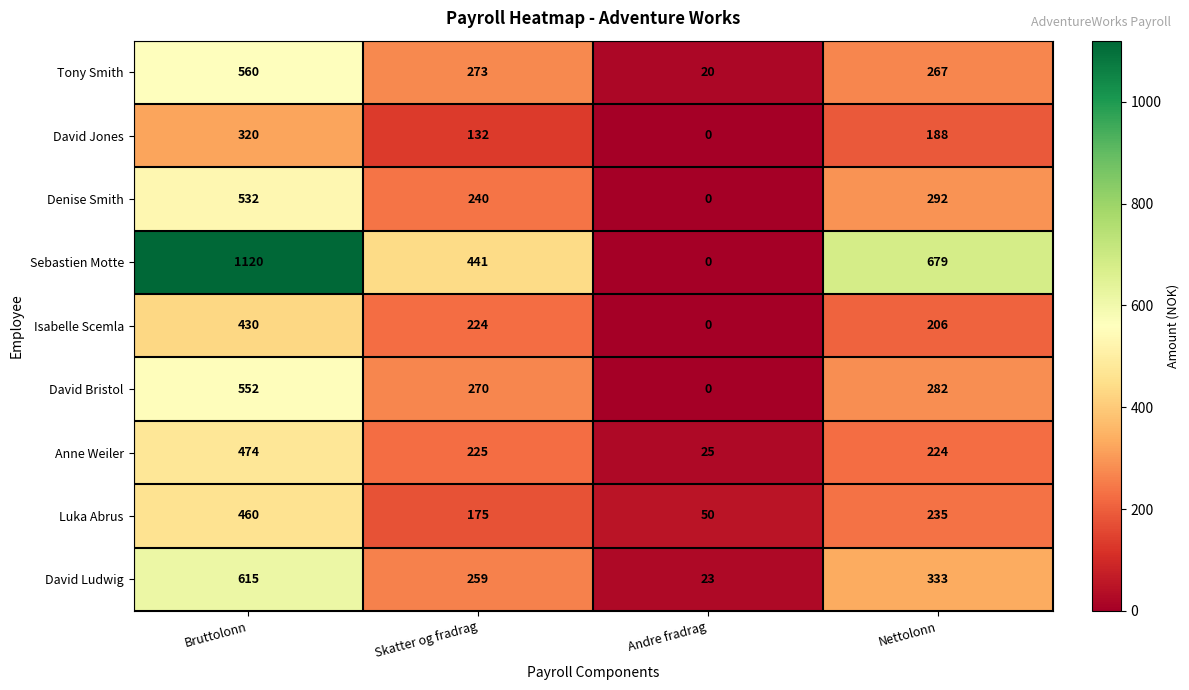

The Luka Abrus series shows 235 at Nettolonn. True or false?

True